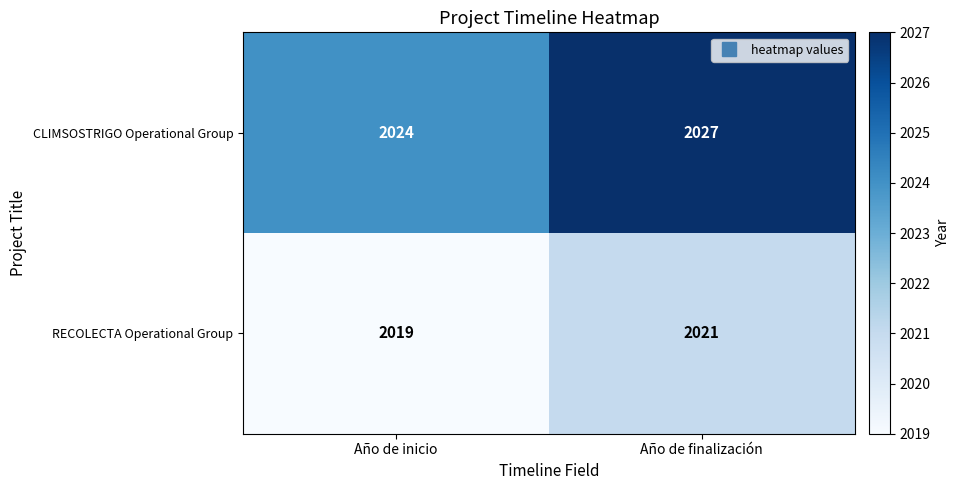

List the labels in order of RECOLECTA Operational Group value, largest first.

Año de finalización, Año de inicio